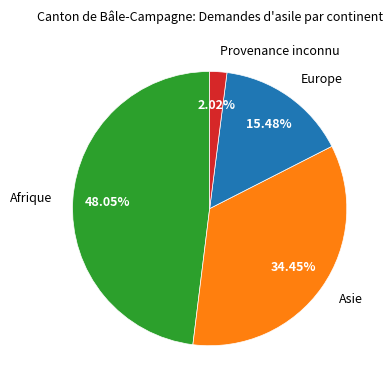

The Afrique slice represents 48% of the pie. True or false?

True